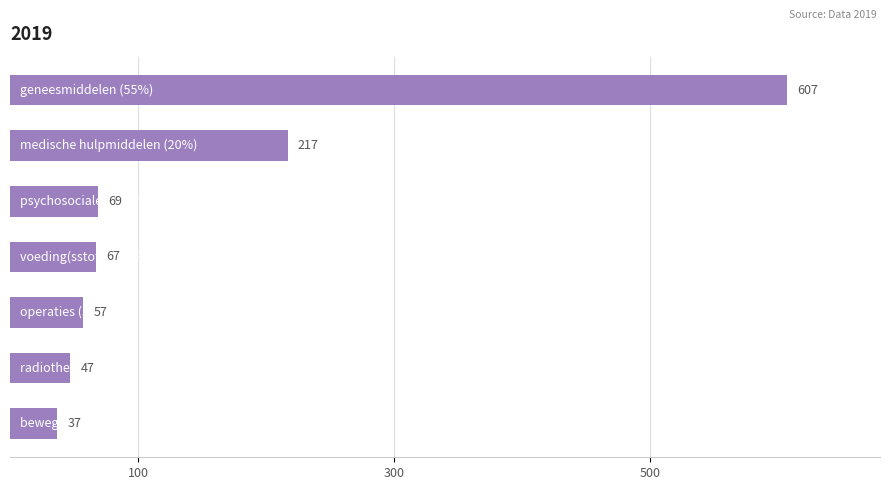

What is the smallest value displayed?

37